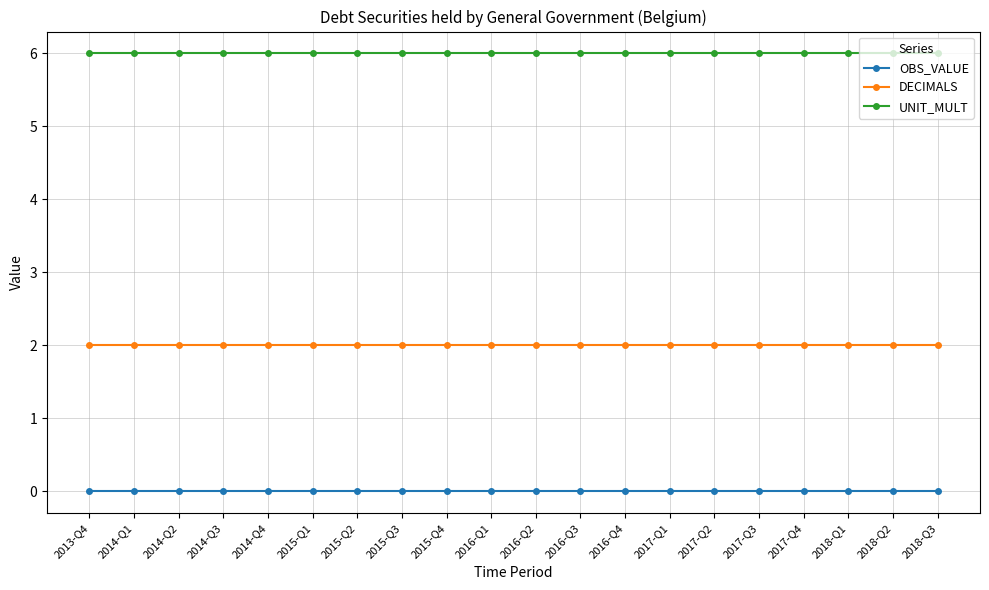

Rank the series by their average value, from highest to lowest.

UNIT_MULT, DECIMALS, OBS_VALUE